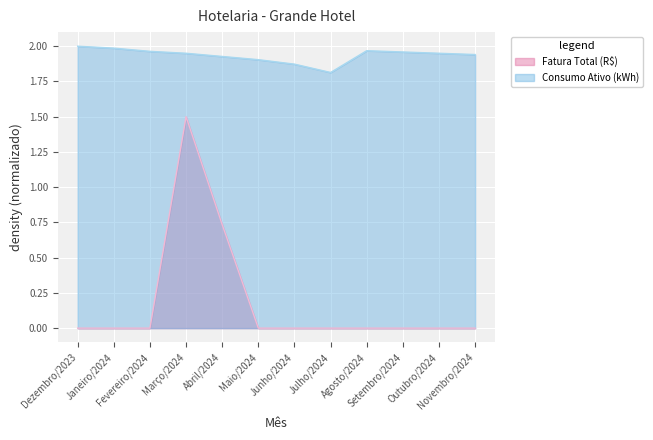

True or false: Consumo Ativo (kWh) and Fatura Total (R$) intersect in this chart.

False